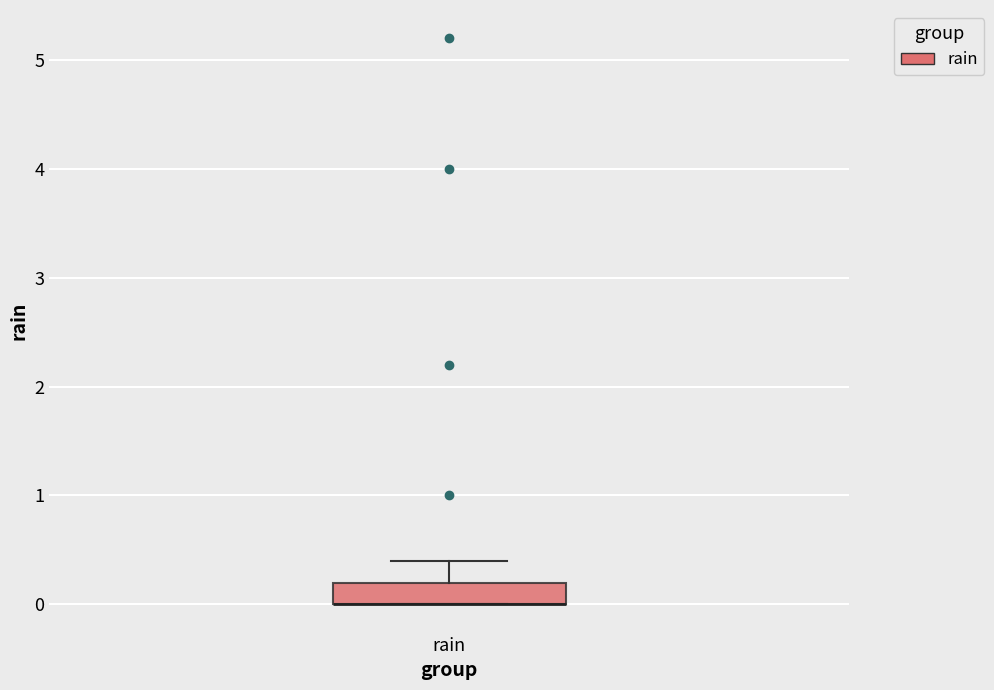

Where is the lower edge of the box for rain on the y-axis? The values are not printed on the chart, so give them approximately, as read against the axis.

0.0